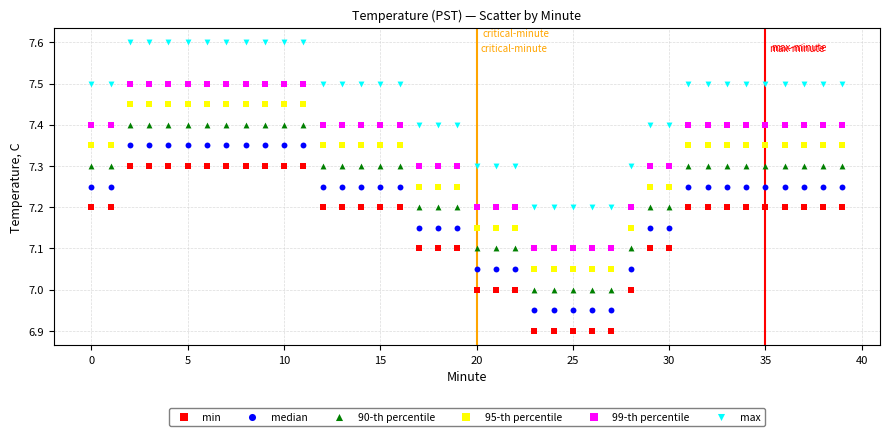

Which series contains the highest Y value?

max